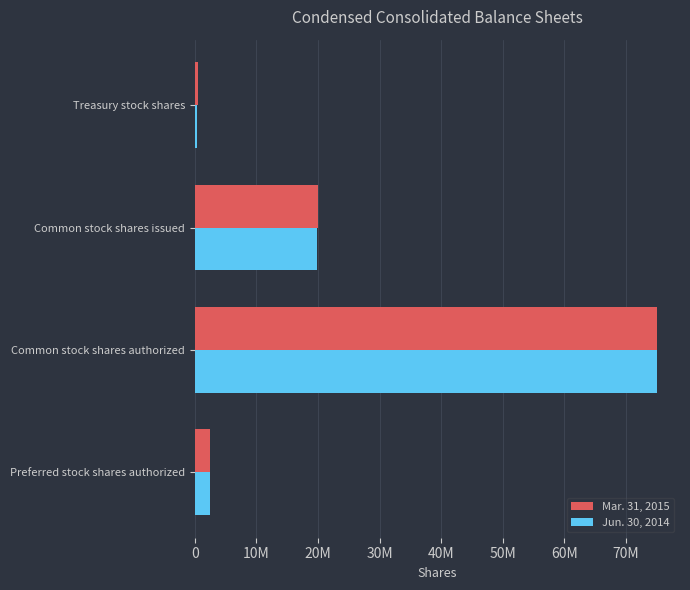

Does the chart contain any negative values?

No